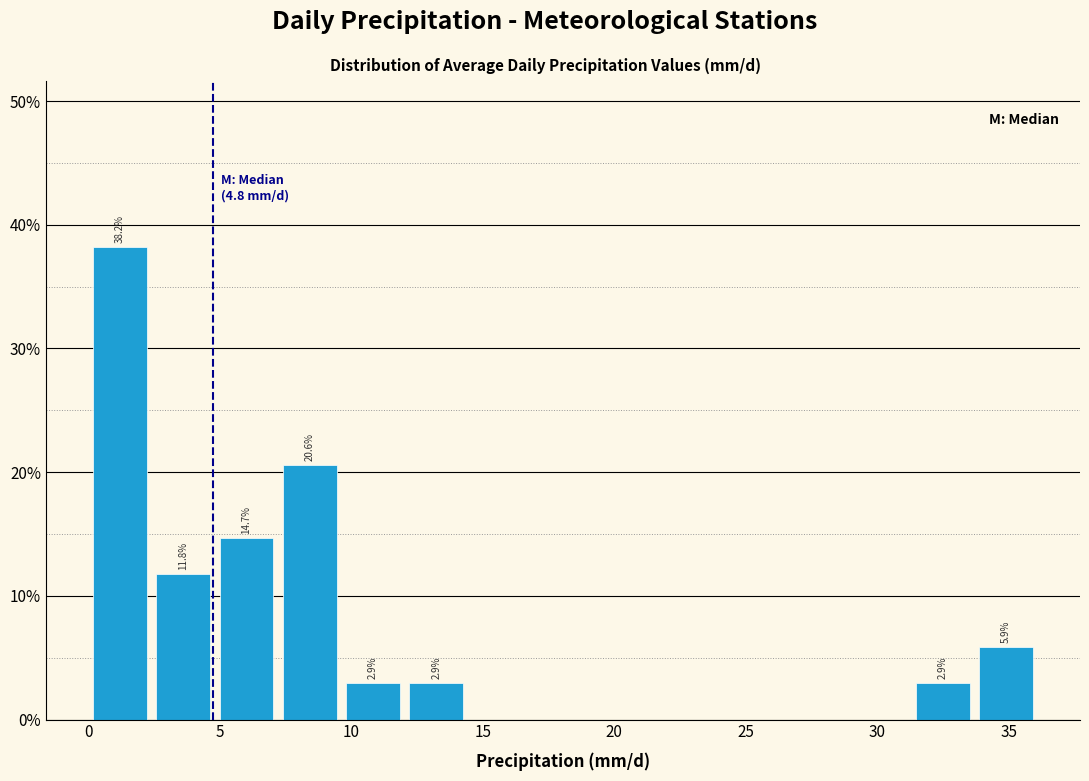

Which range on the x-axis has the tallest bar?

0.0 to 2.5